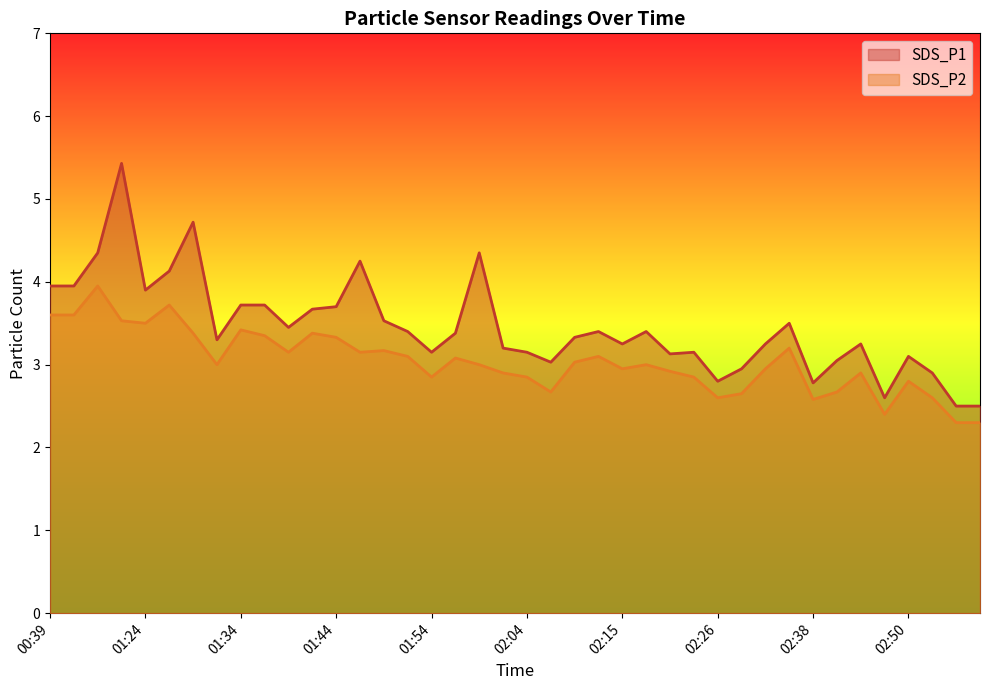

What is the label of the 13th point from the right?

02:24